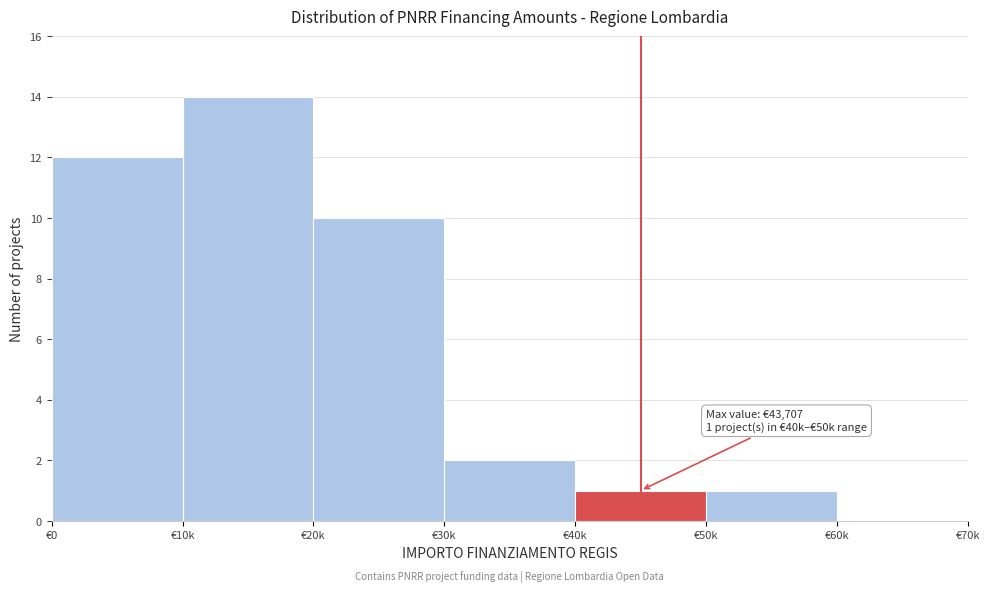

Reading left to right, list all the values displayed in this chart.

€0=12	€10k=14	€20k=10	€30k=2	€40k=1	€50k=1	€60k=0